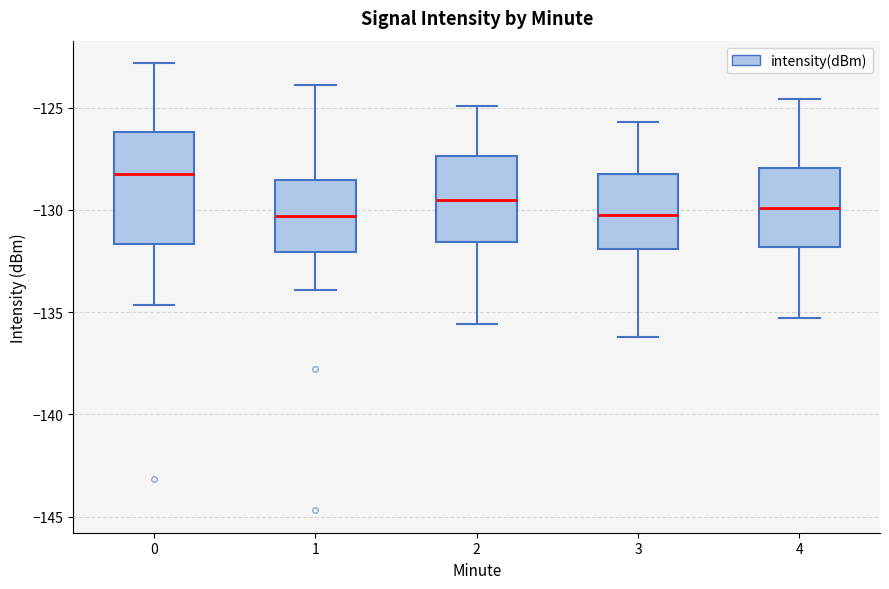

Reading left to right, read every box against the y-axis: the position of its median line, the range the box covers, and the ends of its whiskers. The values are not printed on the chart, so give them approximately, as read against the axis.

0: median -128.0, box -131.5 to -126.0, whiskers -134.5 to -123.0
1: median -130.5, box -132.0 to -128.5, whiskers -134.0 to -124.0
2: median -129.5, box -131.5 to -127.5, whiskers -135.5 to -125.0
3: median -130.0, box -132.0 to -128.0, whiskers -136.0 to -125.5
4: median -130.0, box -132.0 to -128.0, whiskers -135.5 to -124.5